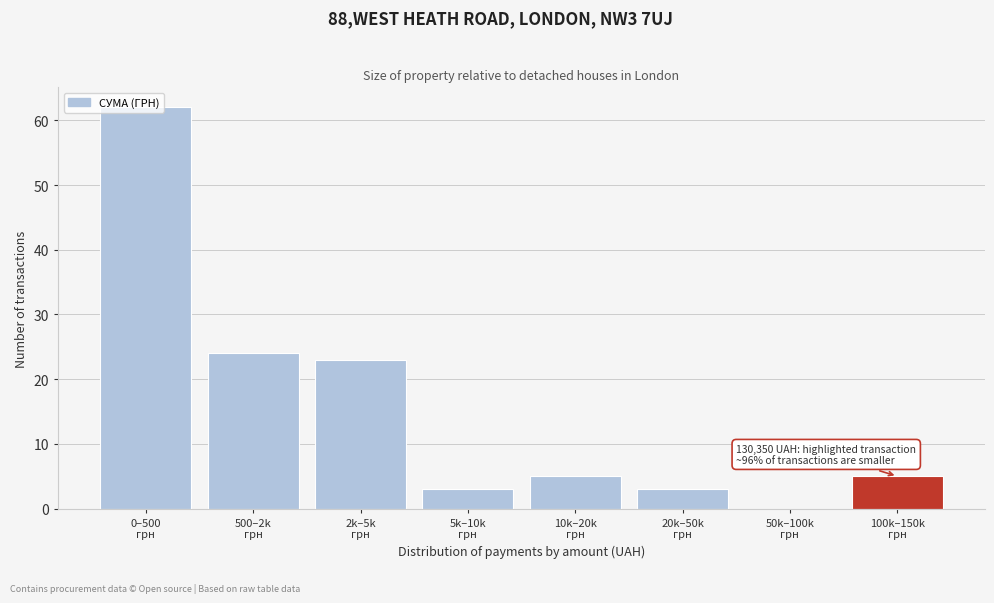

What is the greatest value displayed?

62